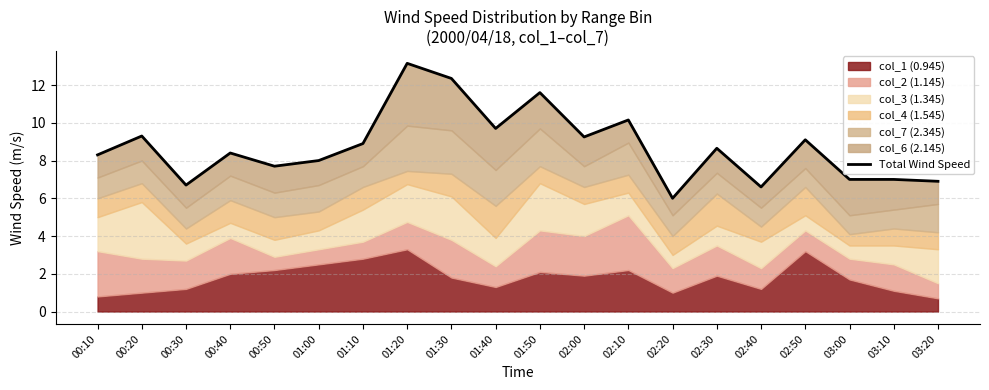

Does the chart display data point markers on the line(s)?

No